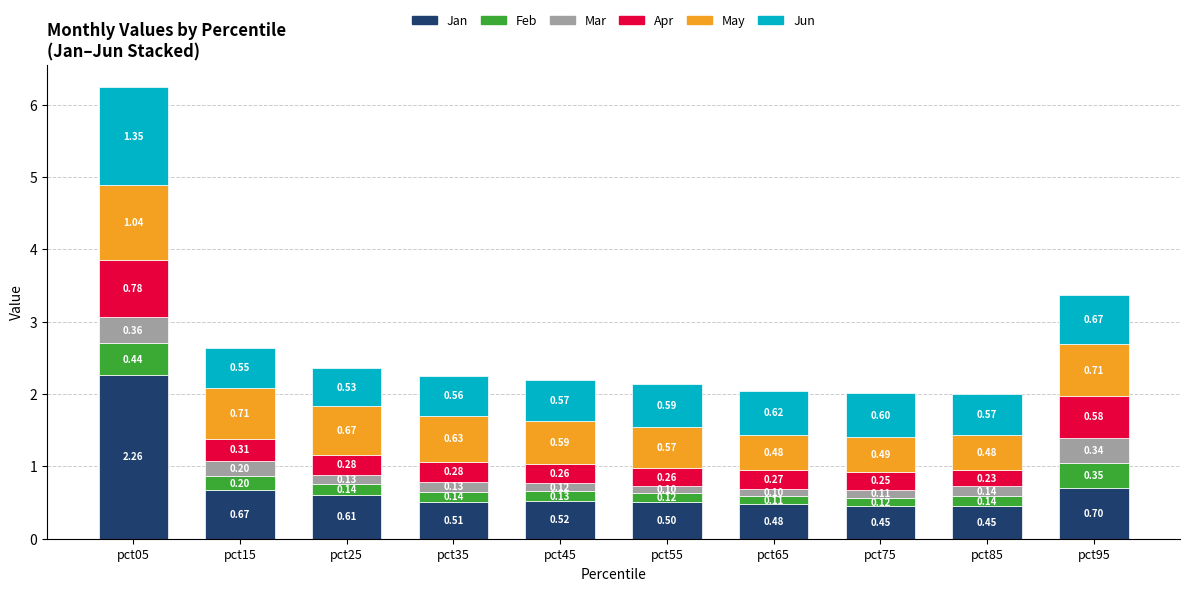

At which category is the sum across all series the highest?

pct05